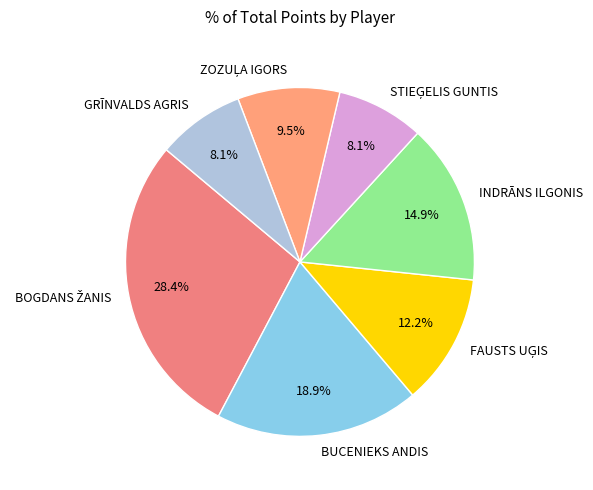

How much of the chart is everything except BUCENIEKS ANDIS?

81.1%